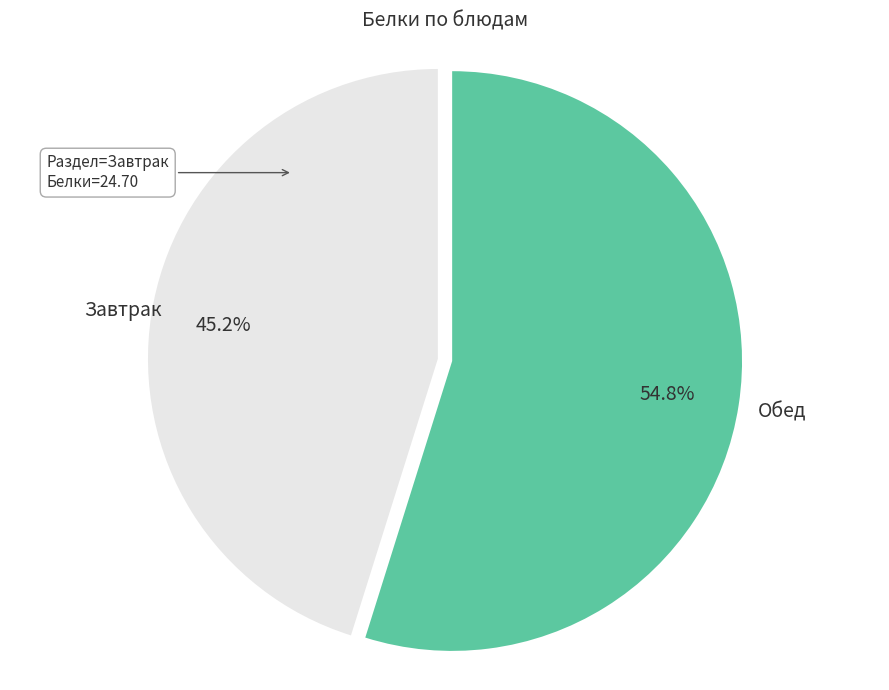

What percentage is NOT represented by Завтрак?

54.8%